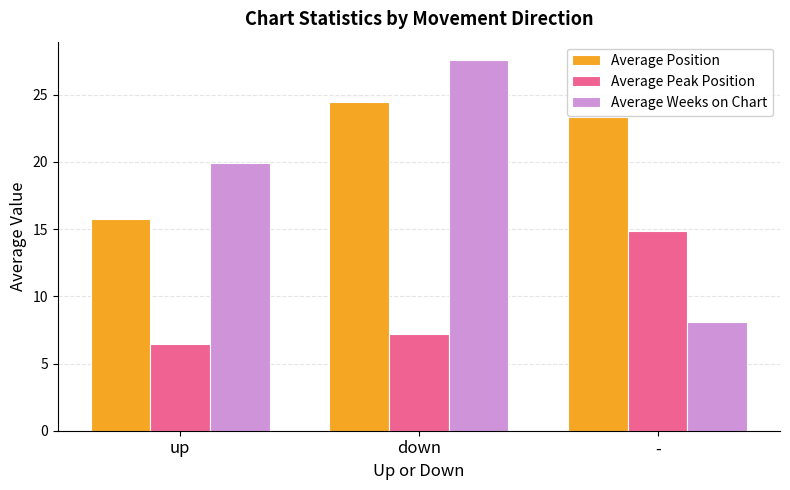

At which category is the sum across all series the highest?

down